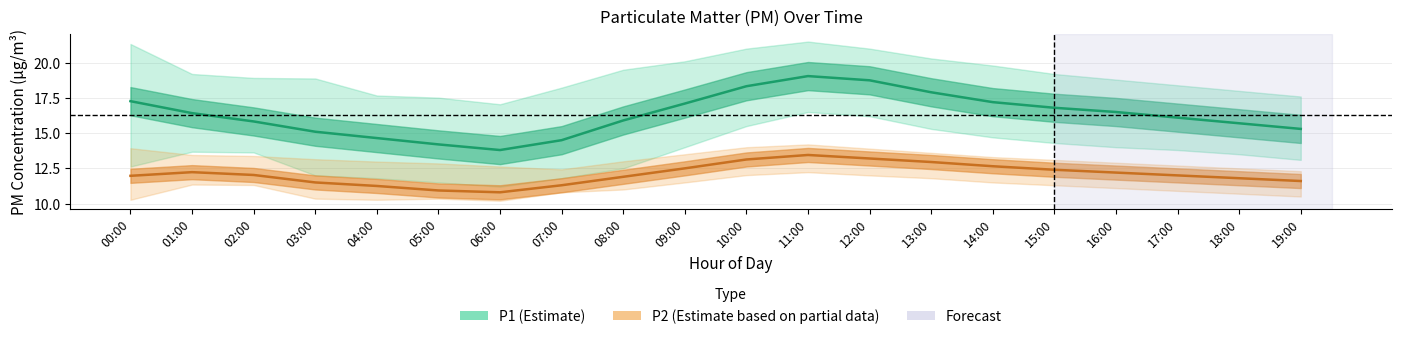

Is it true that P2 (mean) equals 18.8 at 03:00?

False